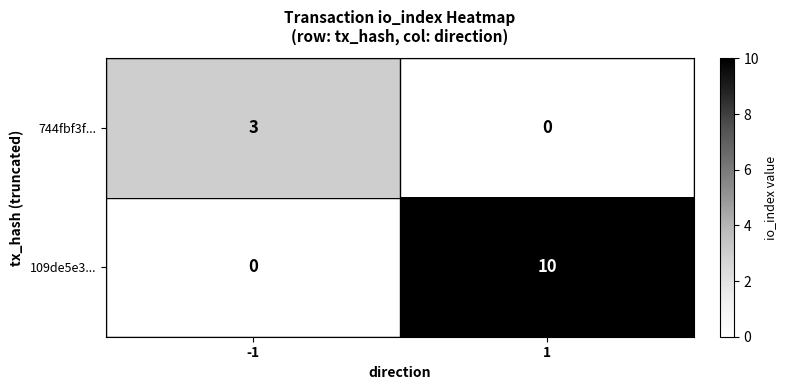

At 1, list the series in order from smallest to largest.

744fbf3f..., 109de5e3...